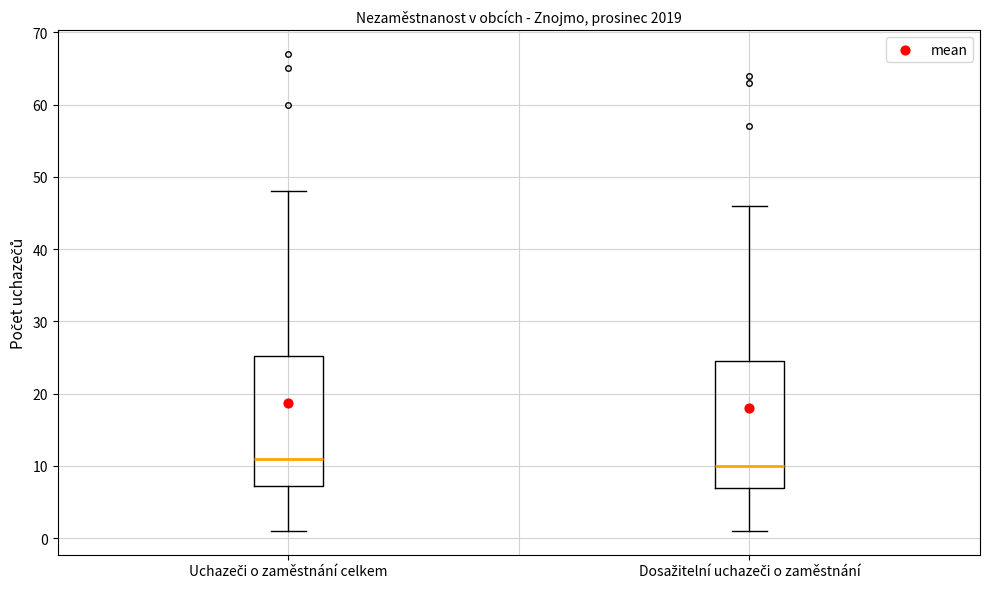

Reading left to right, transcribe this box plot: for each box, give where its median line is, the range the box spans, and where its two whiskers end, as read against the y-axis. The values are not printed on the chart, so give them approximately, as read against the axis.

Uchazeči o zaměstnání celkem: median 11, box 7 to 25, whiskers 1 to 48
Dosažitelní uchazeči o zaměstnání: median 10, box 7 to 25, whiskers 1 to 46